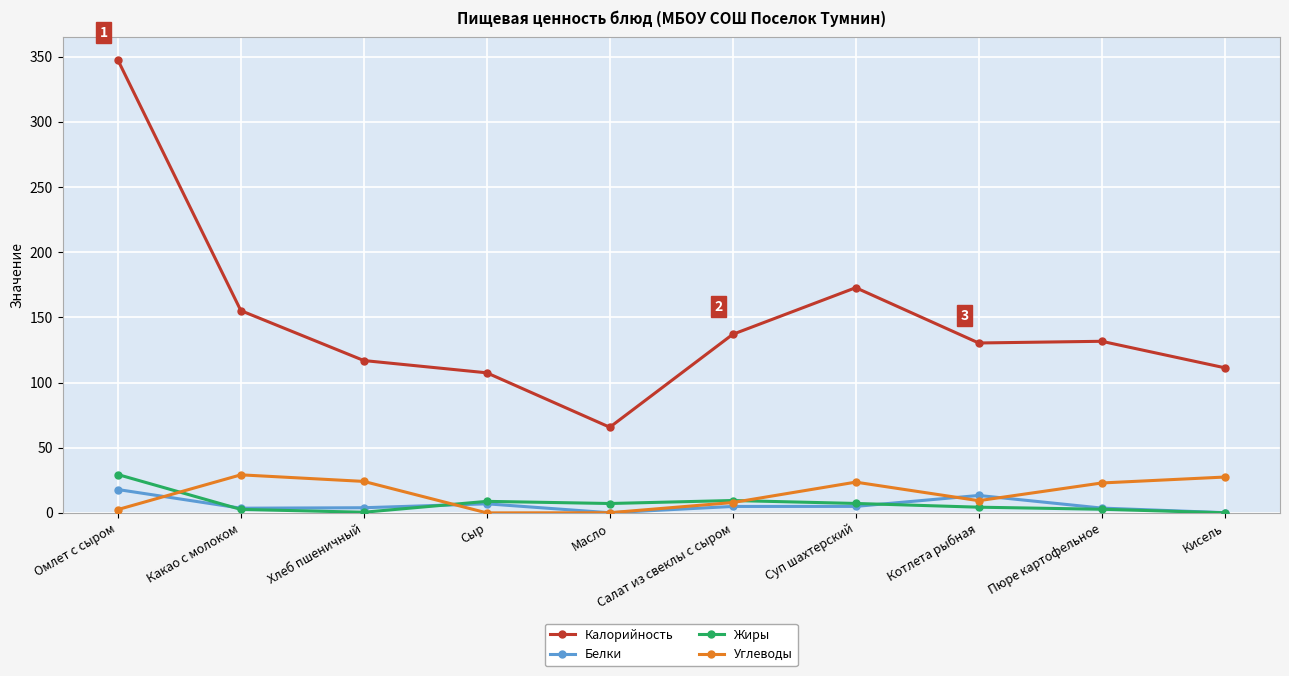

What is the difference between the second highest and minimum values in the Белки series?

13.3